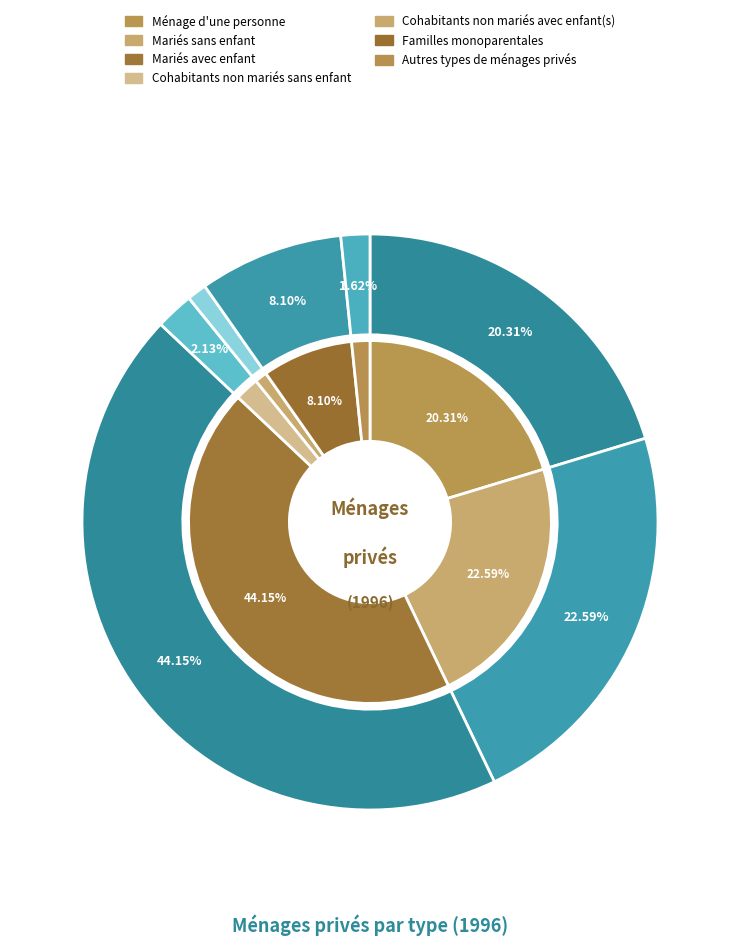

Which series changed the most between Mariés sans enfant and Familles monoparentales?

outer